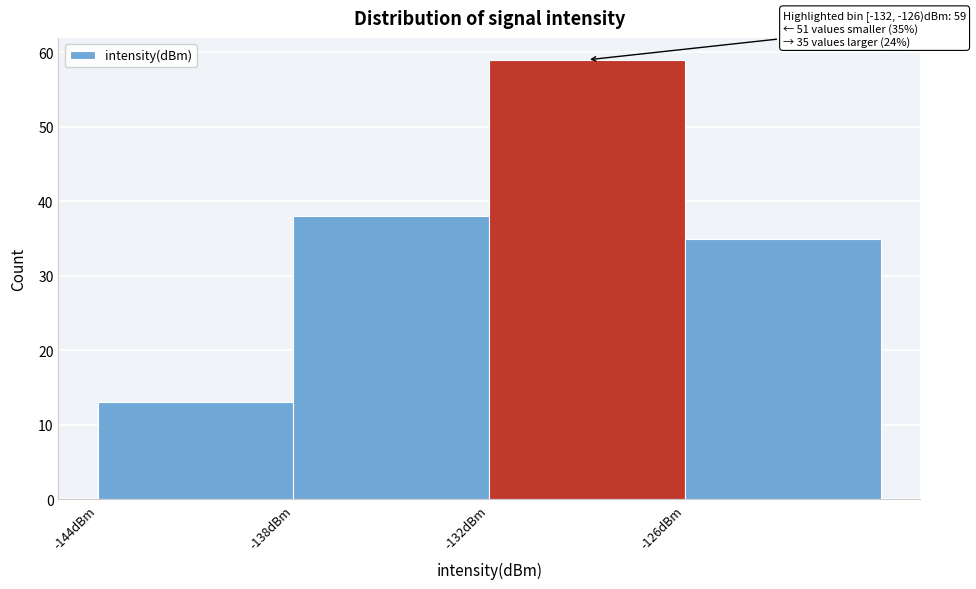

Over which range of the x-axis is the bar tallest?

-132 to -126